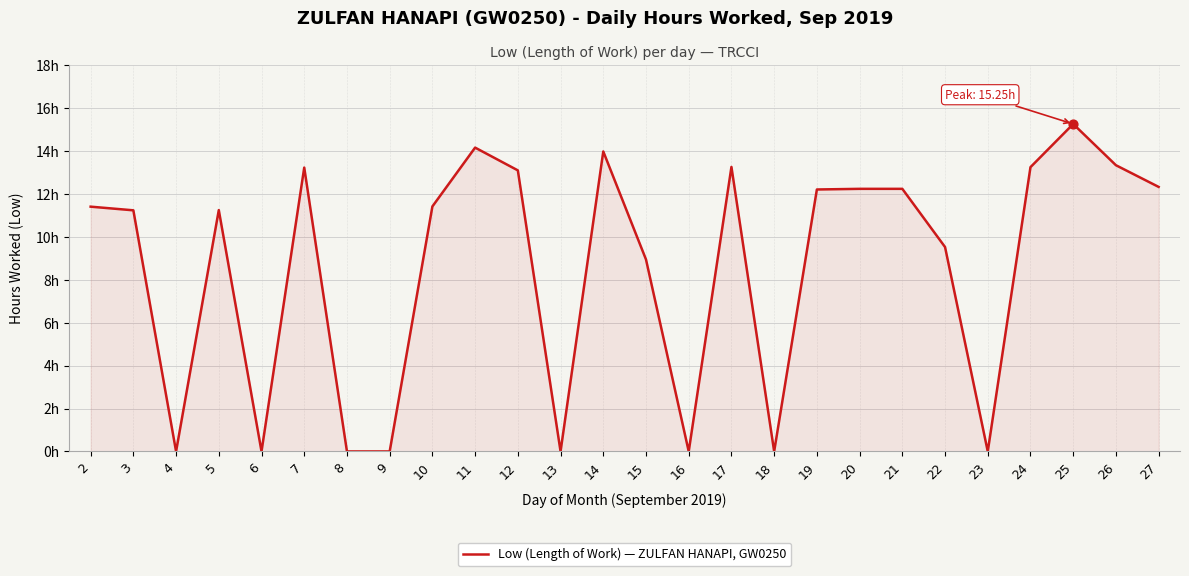

Approximately how many times larger is the value at 7 compared to 3?

1.2